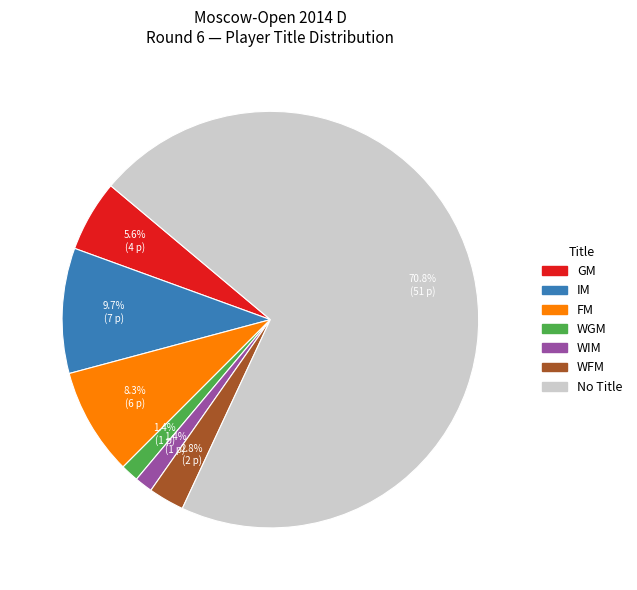

Does any single category account for the majority?

Yes